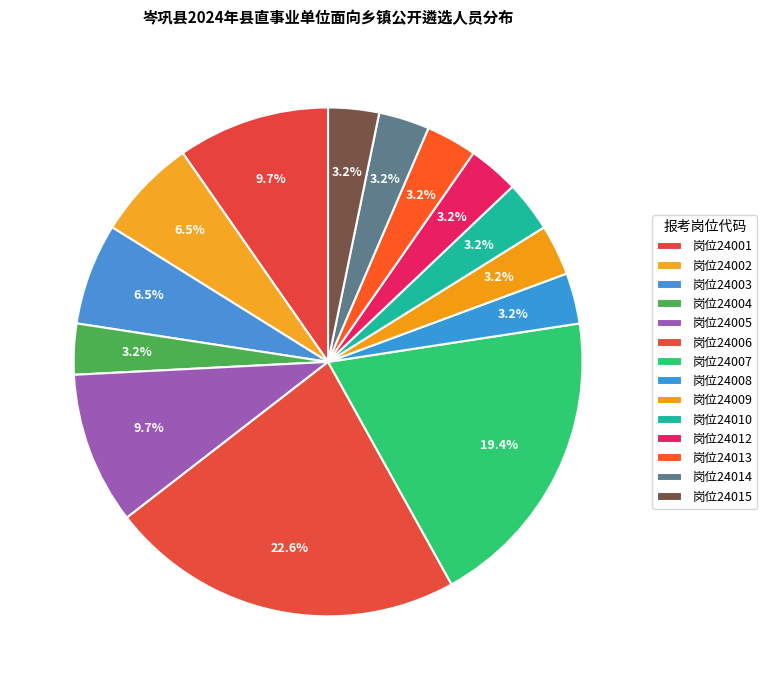

How many segments does this pie chart have?

14